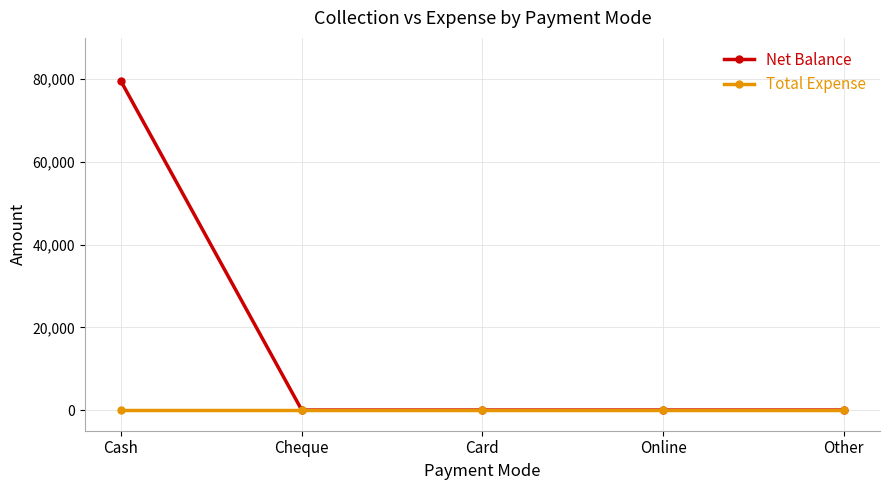

Which series has the largest total across all categories?

Net Balance